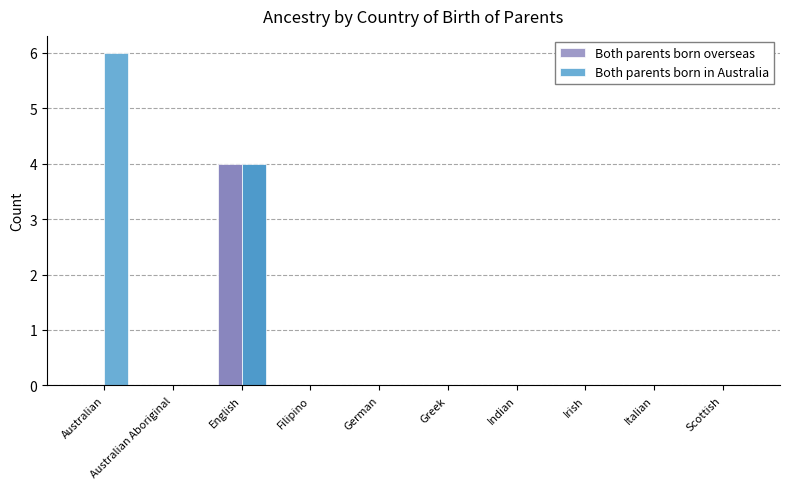

Where is Both parents born in Australia nearest to the value 3?

English